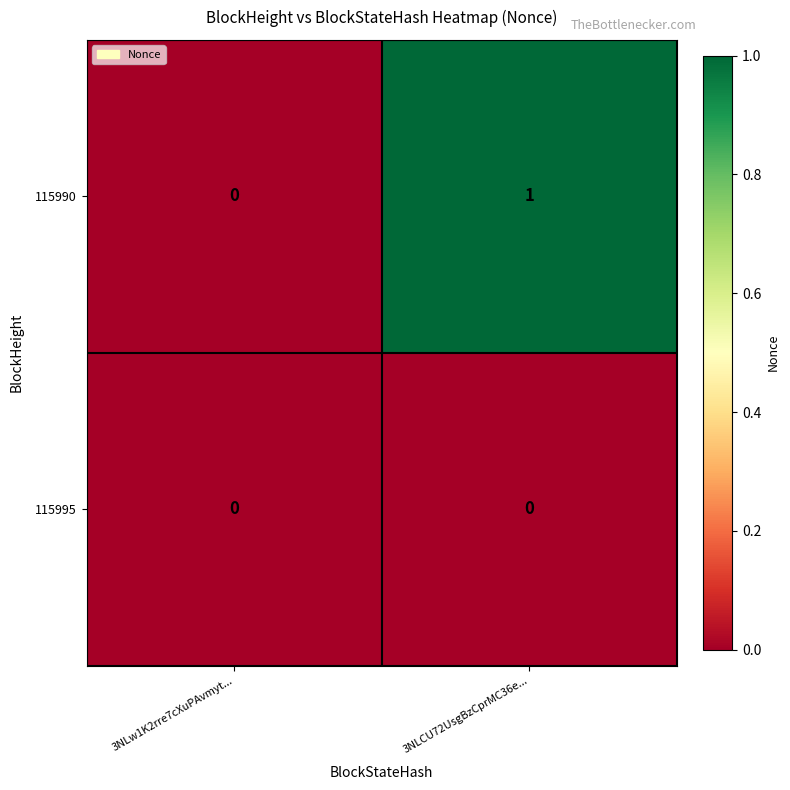

Reading left to right, list all the values displayed in this chart.

115990: 0	1
115995: 0	0